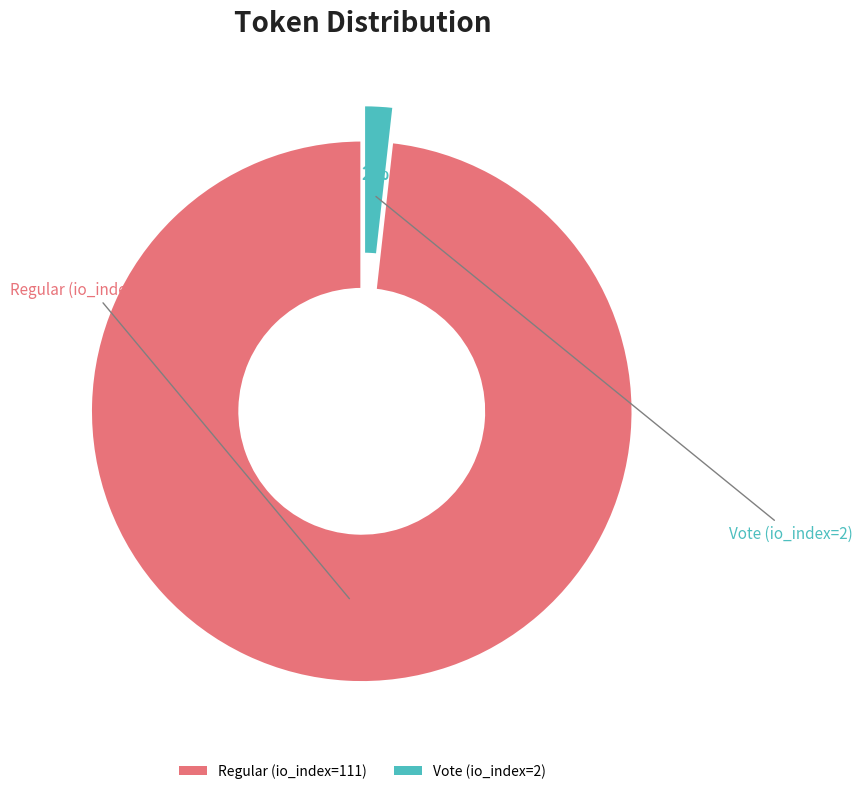

Is it true that Vote (io_index=2) is 8% of the pie?

False